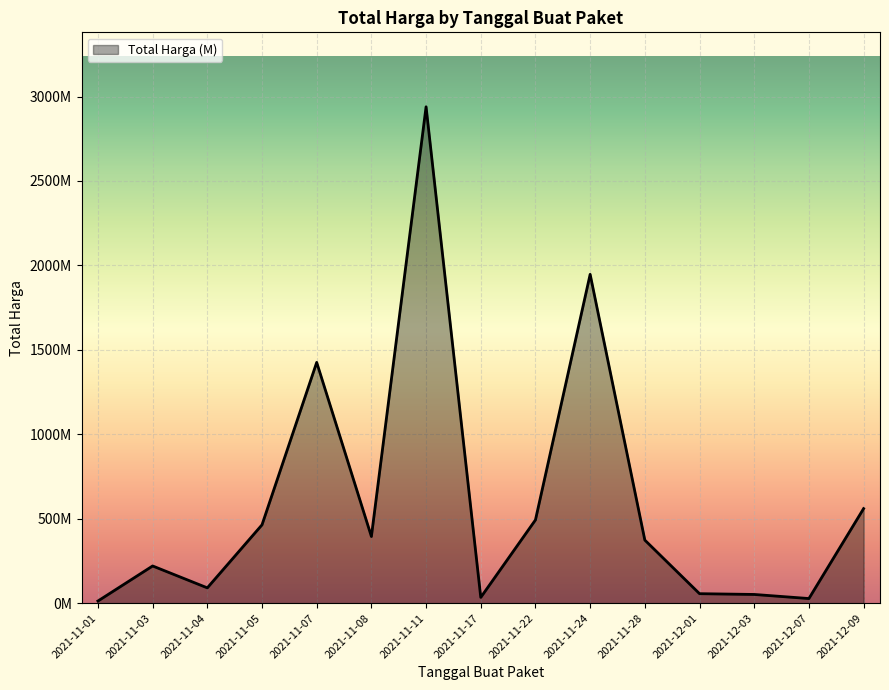

What is the difference between the values at 2021-11-22 and 2021-11-03?

272690730